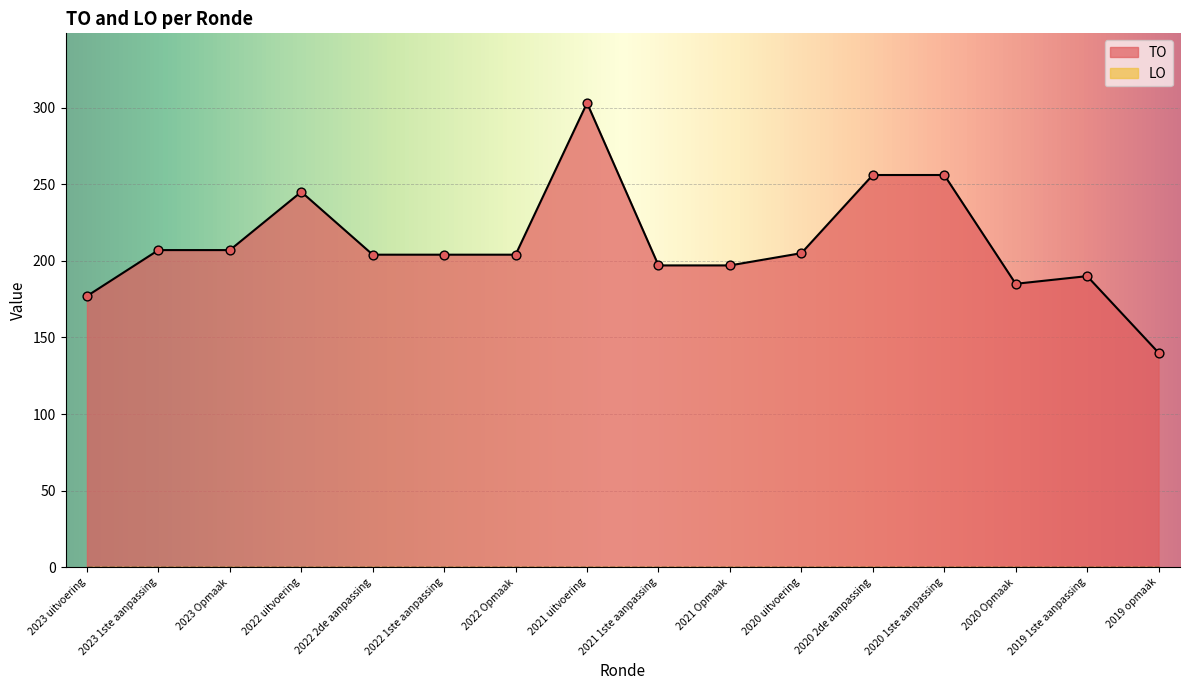

What is the change in value from 2023 uitvoering to 2021 1ste aanpassing?

+20